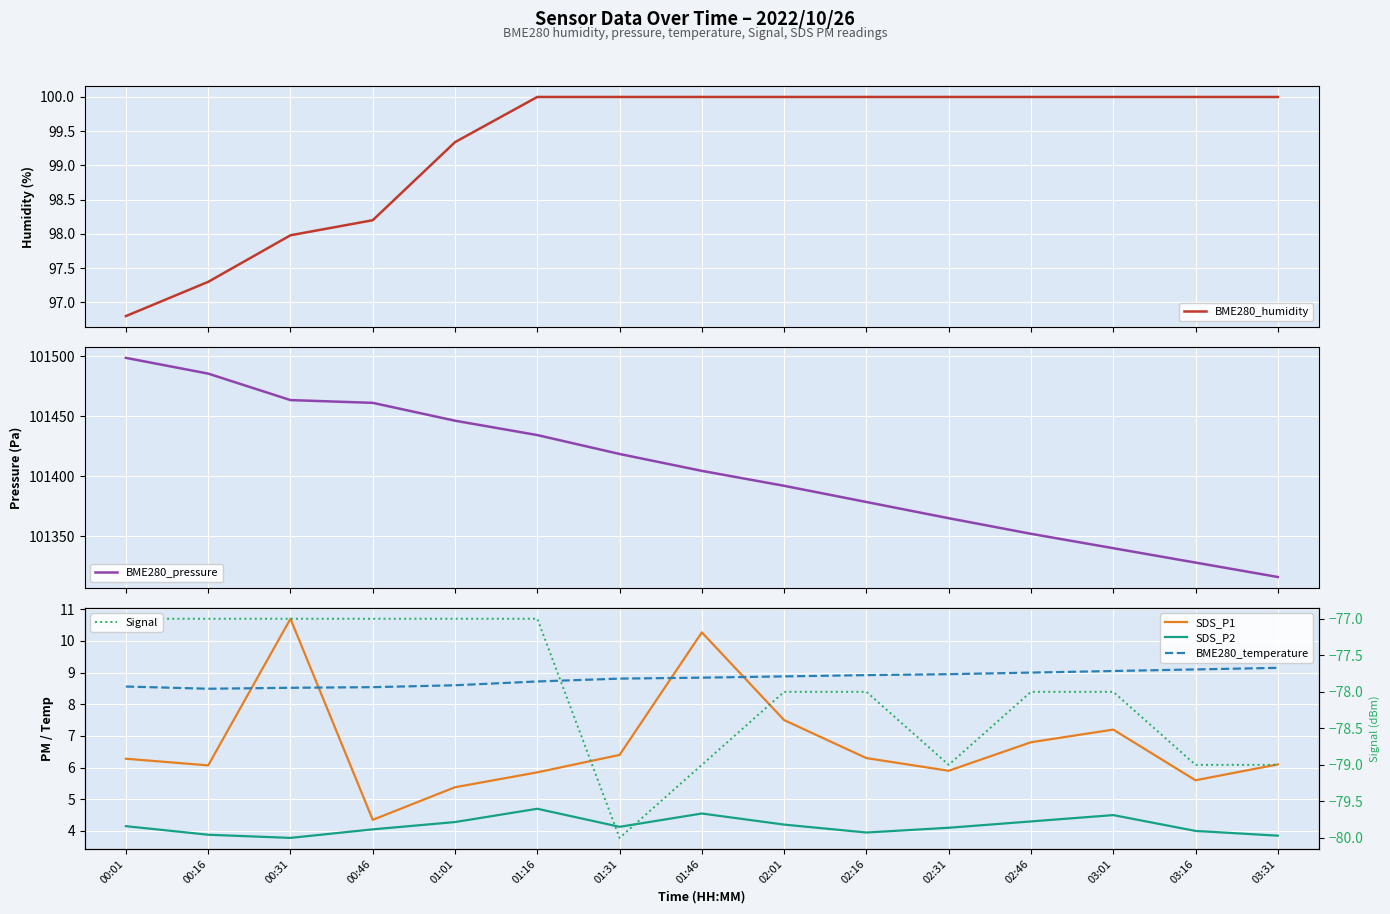

At how many categories does at least one series exceed 97650?

15